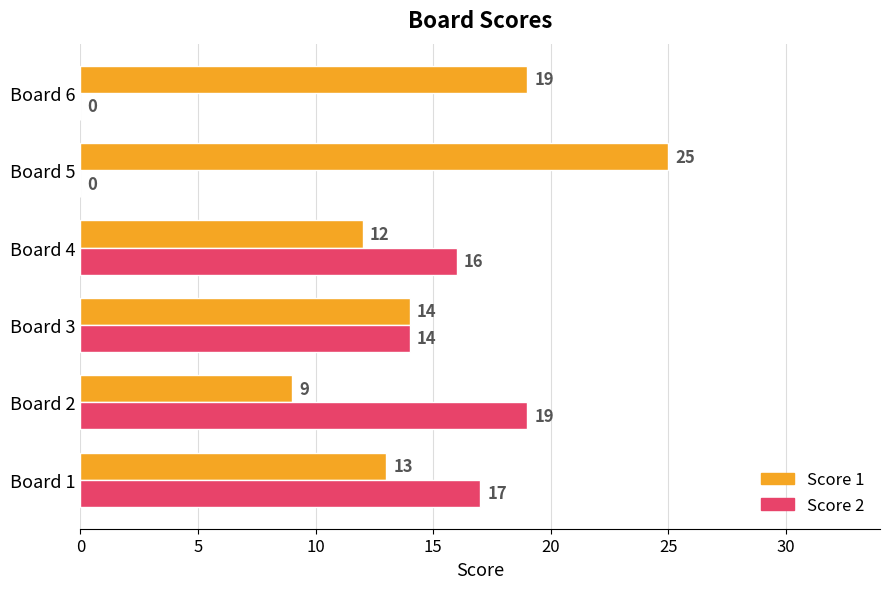

What is the sum of the Score 1 values at Board 4 and Board 5?

37